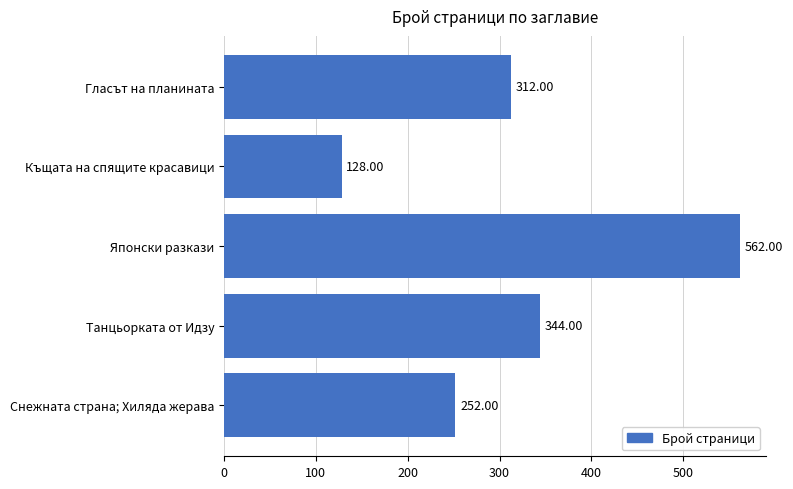

What is the label of the 3rd bar from the top?

Японски разкази